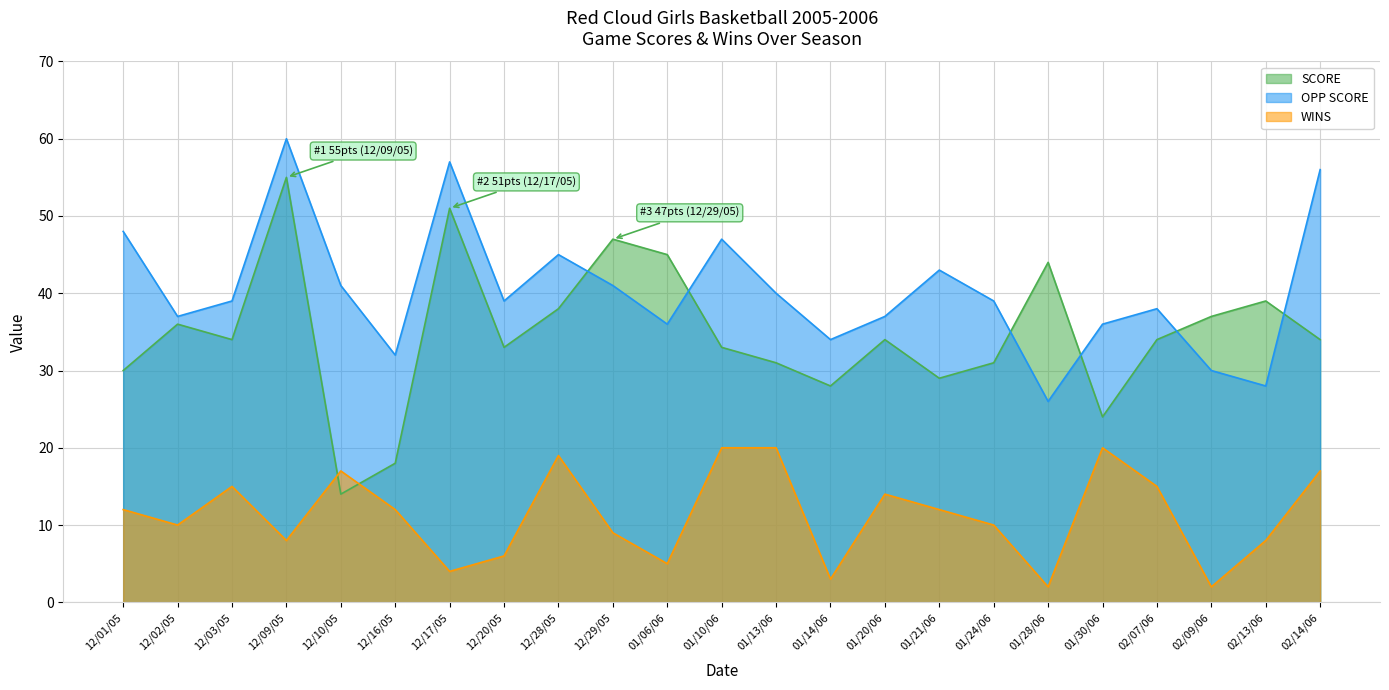

True or false: OPP SCORE has more than 1 points higher than both neighbors.

True